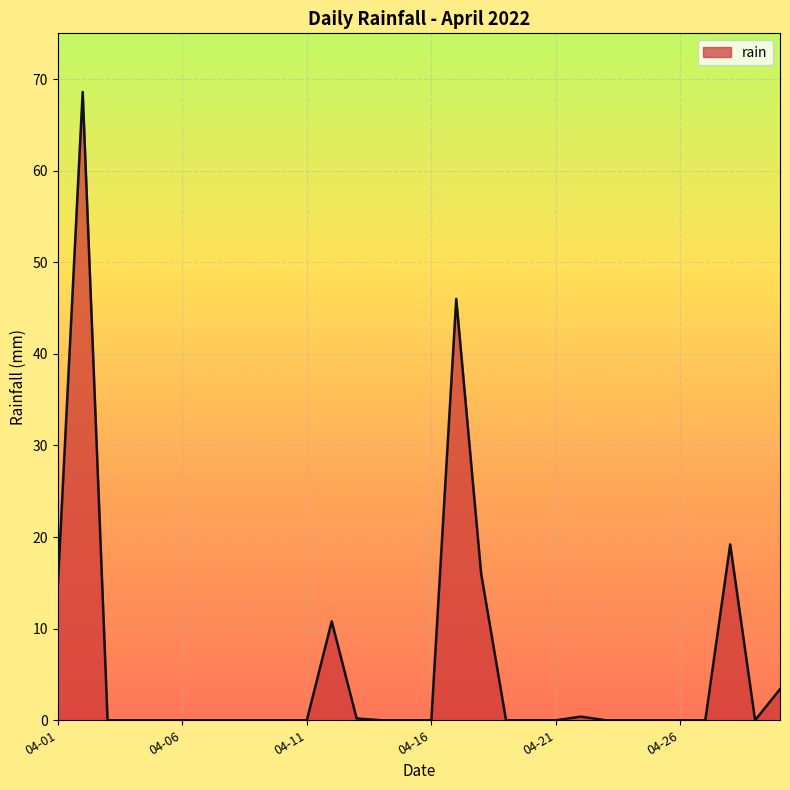

What is the maximum value shown in the chart?

68.6